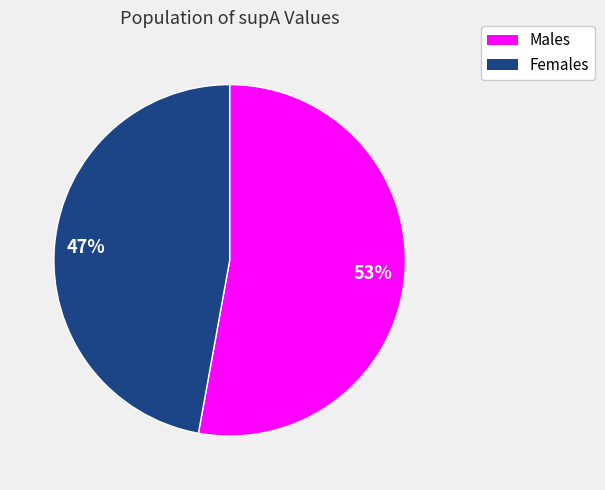

How many segments does this pie chart have?

2